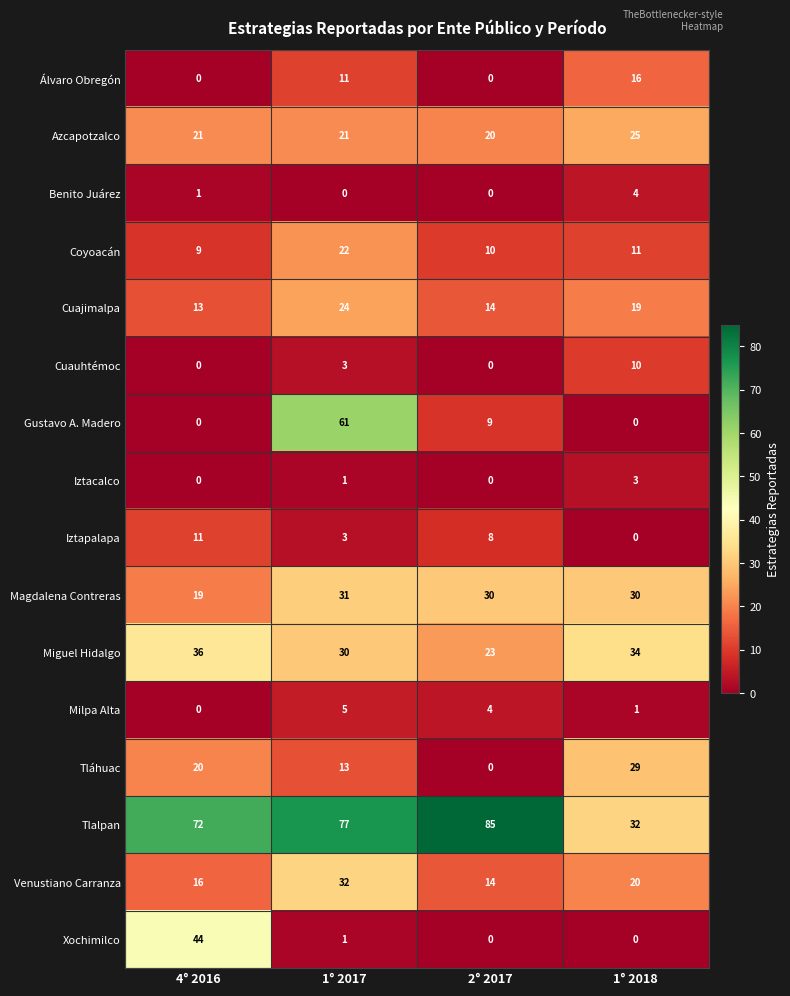

What is the sum of the Tláhuac values at 1° 2017 and 2° 2017?

13